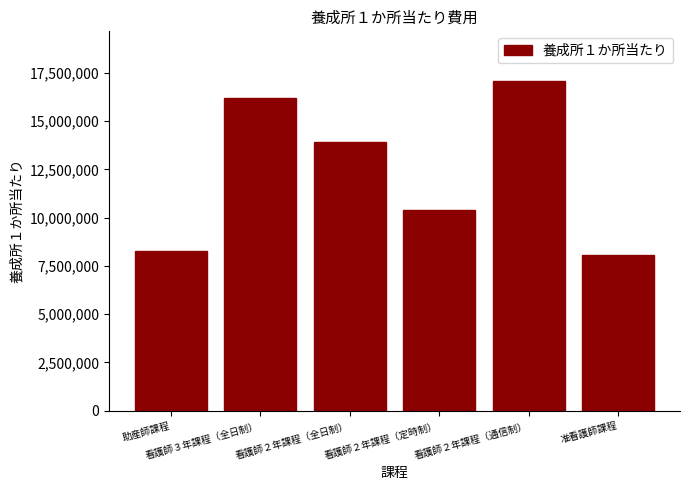

What is the sum of all values?

73929000